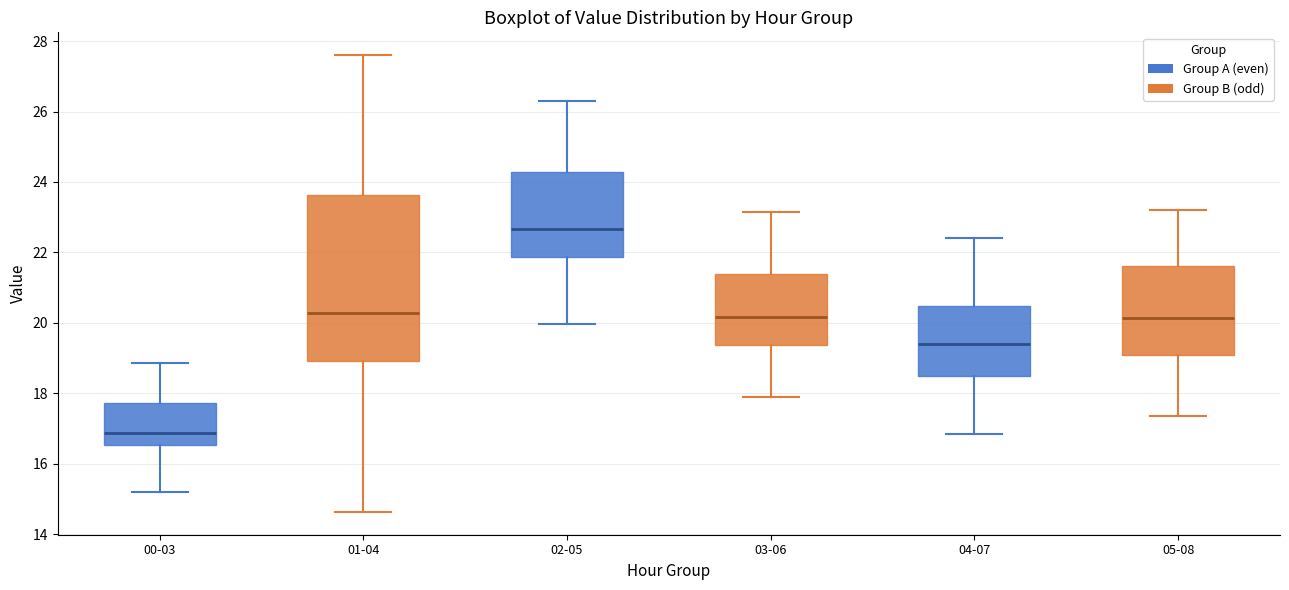

Where is the upper edge of the box for 01-04 on the y-axis? The values are not printed on the chart, so give them approximately, as read against the axis.

23.6